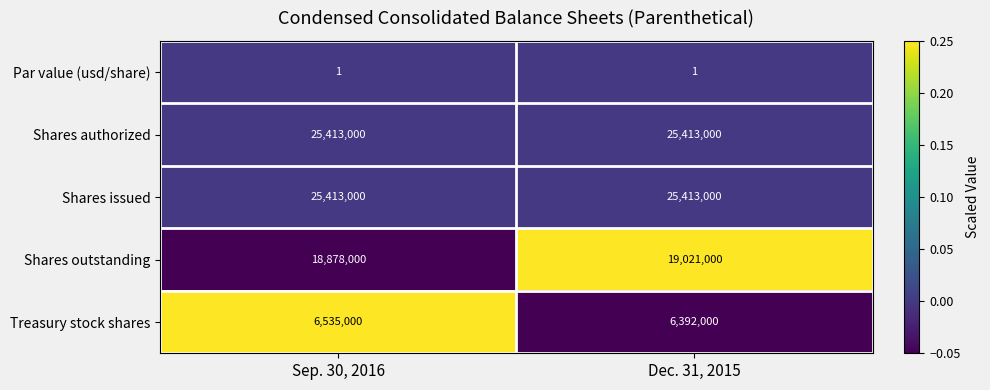

Is the value of Treasury stock shares at Dec. 31, 2015 greater than the value of Par value (usd/share) at Sep. 30, 2016?

Yes